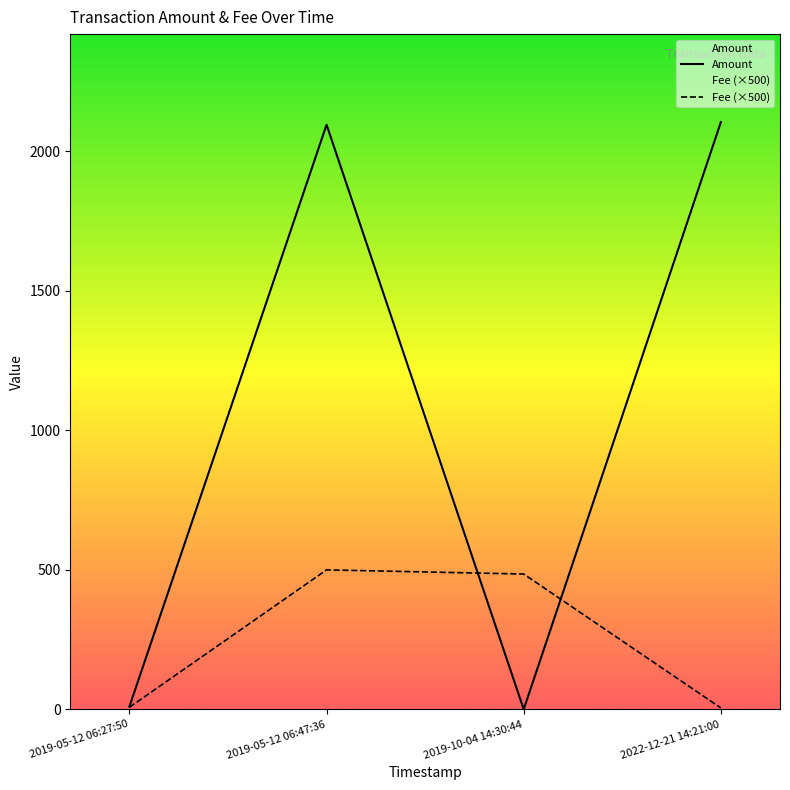

What is the difference between the maximum and minimum values in the Amount series?

2105.0